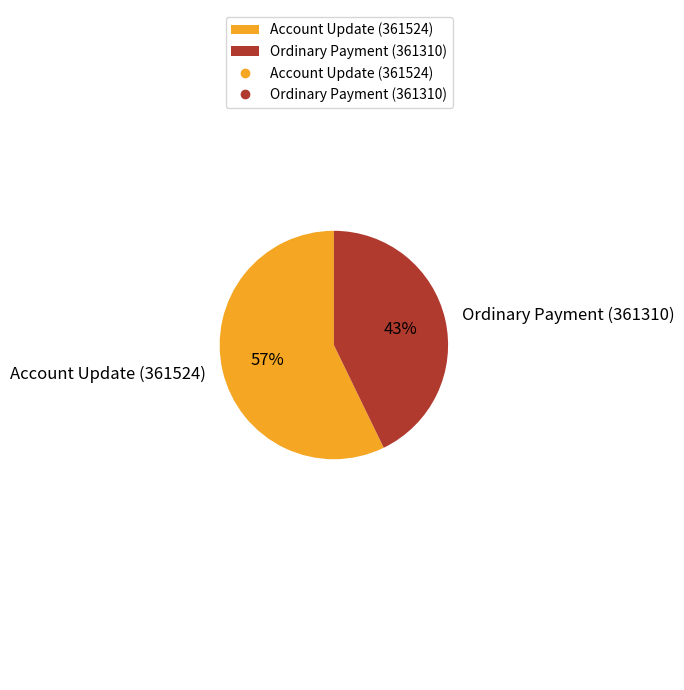

What percentage is the Account Update (361524) slice, to the nearest percent?

57%